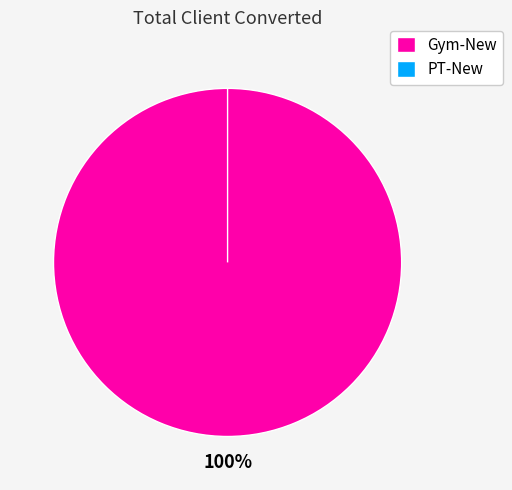

What is the majority slice?

Gym-New